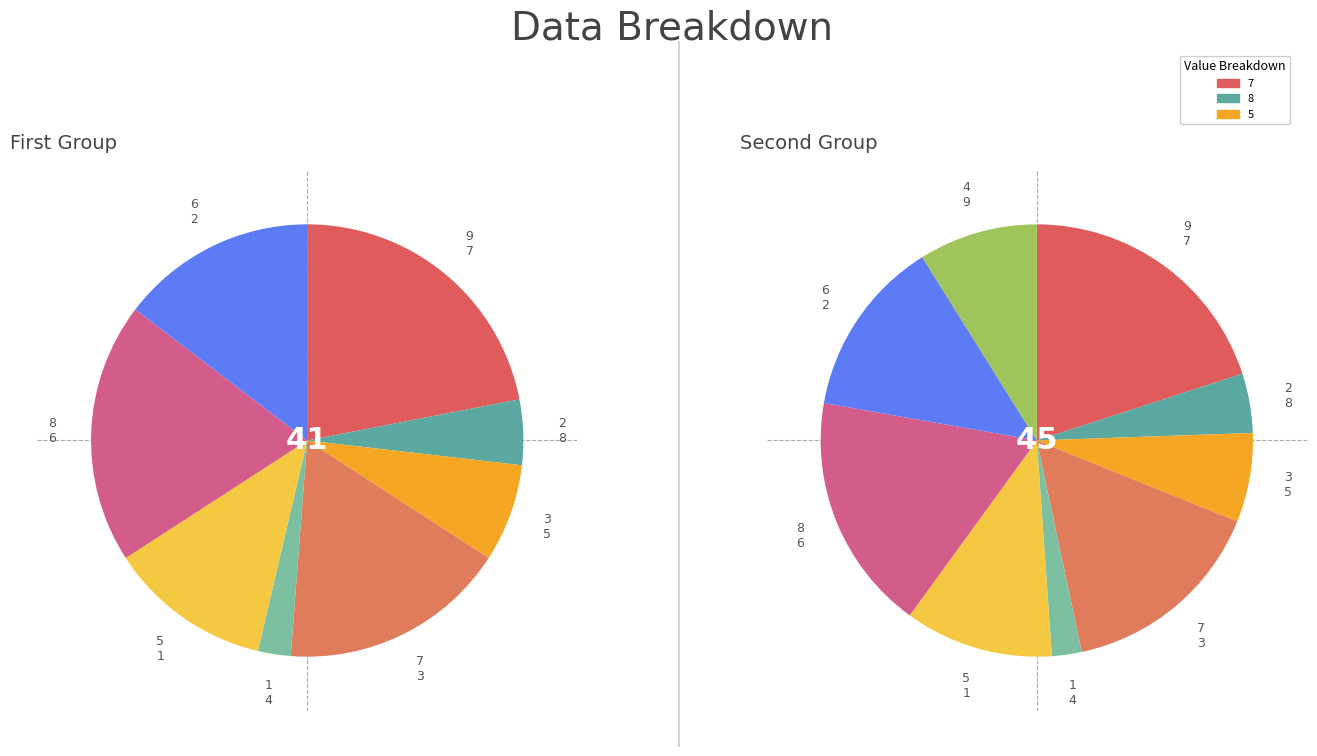

Between 4 and 9, which is larger?

4